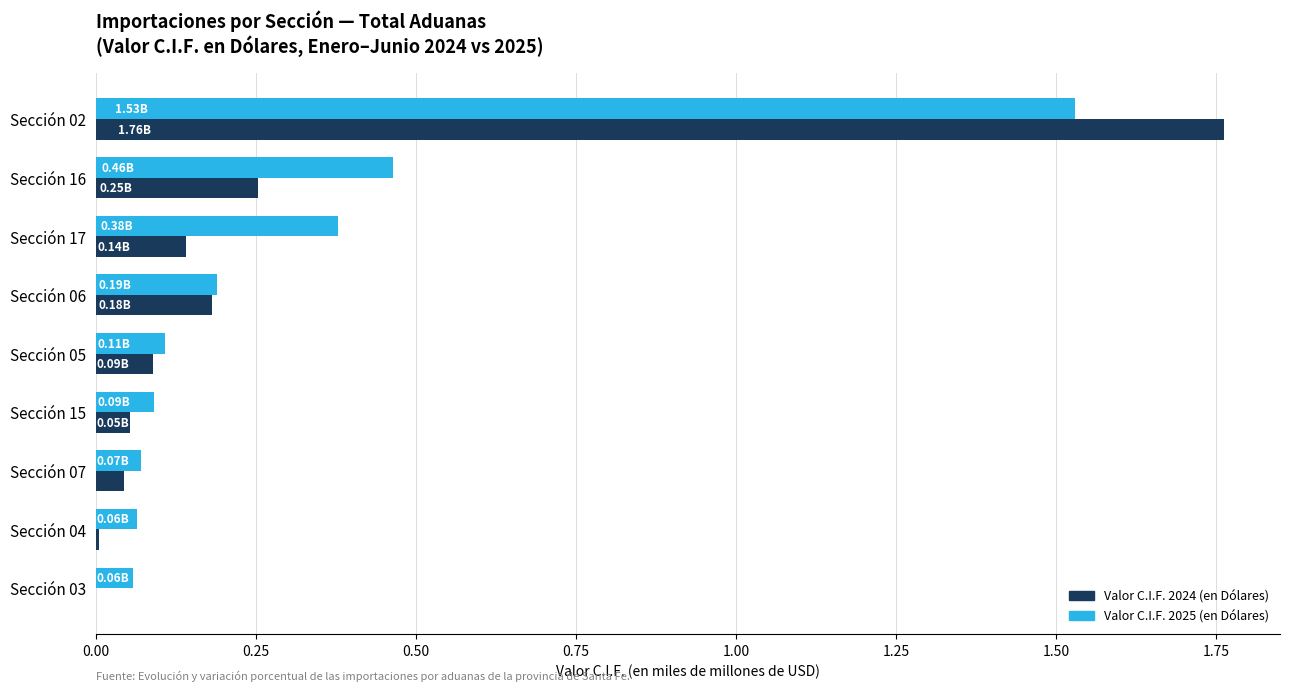

How many data points does each series have?

9